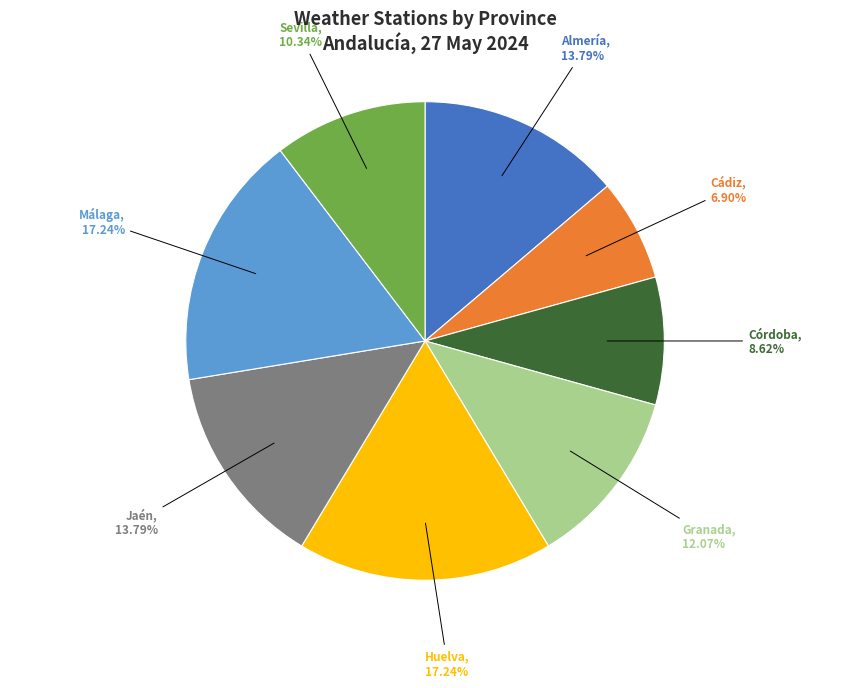

Is there a majority slice in this chart?

No